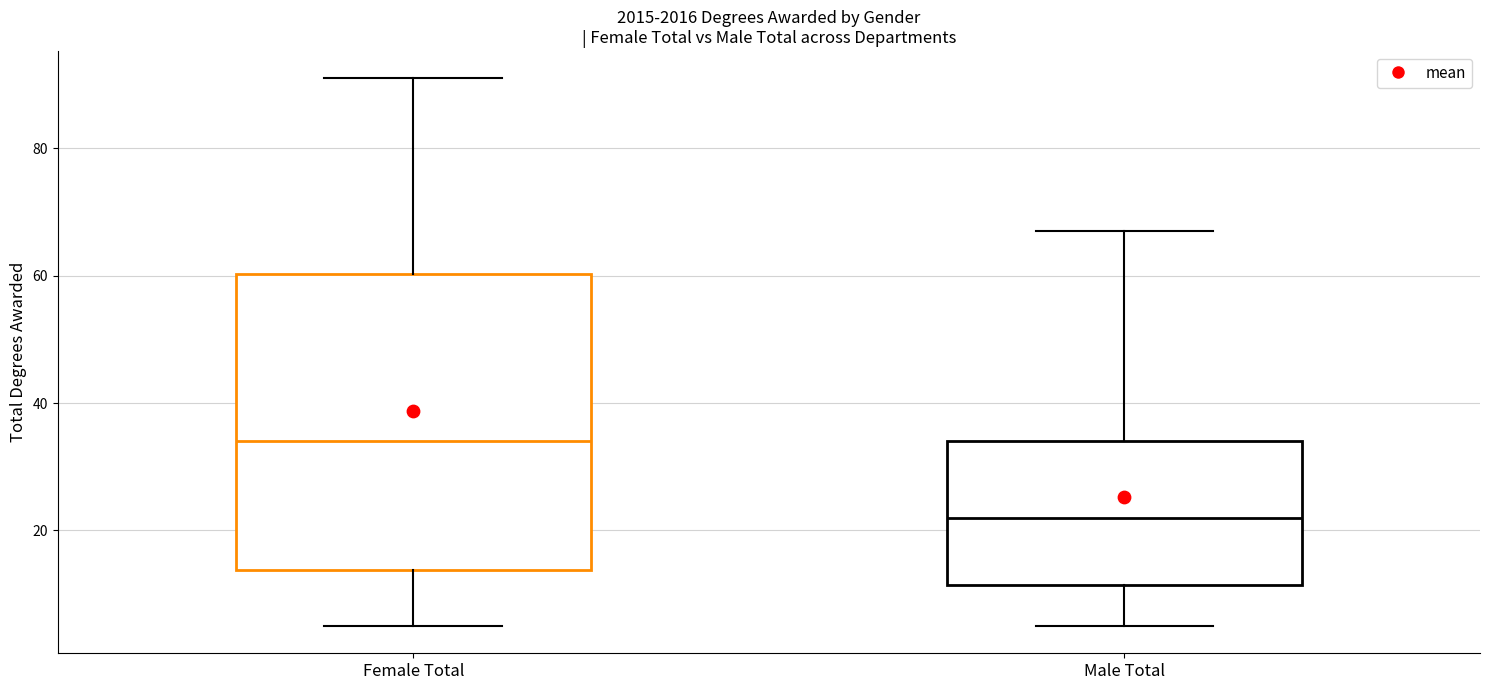

Where does the upper whisker of the box for Male Total end on the y-axis? The values are not printed on the chart, so give them approximately, as read against the axis.

68